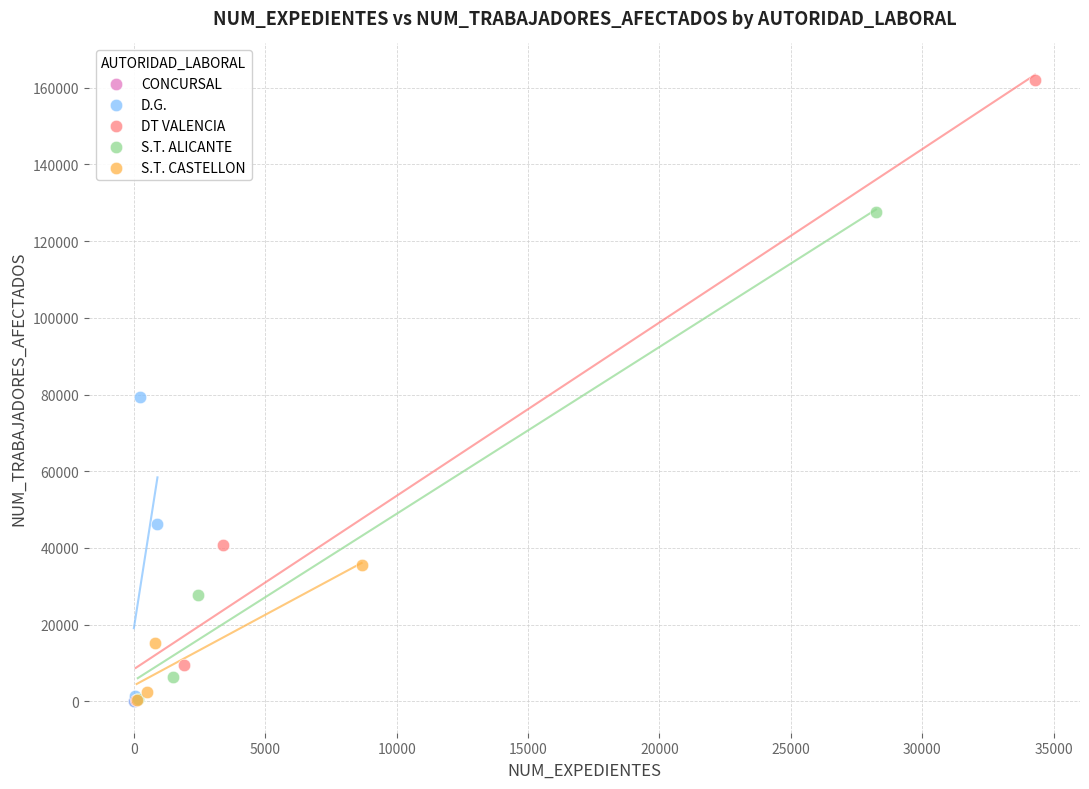

Which series contains the highest Y value?

DT VALENCIA